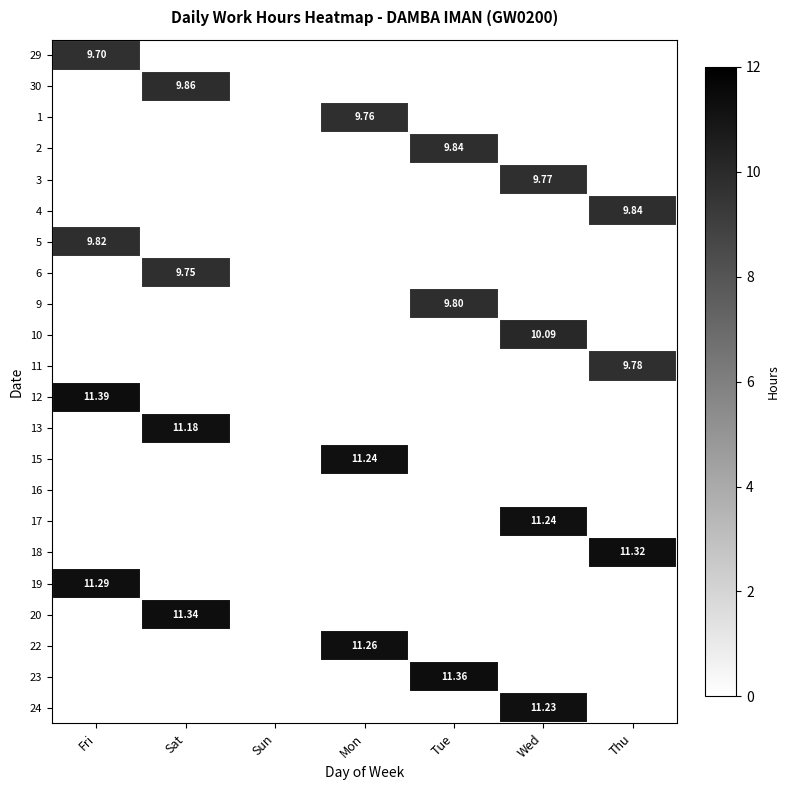

How many distinct data groups are displayed?

22